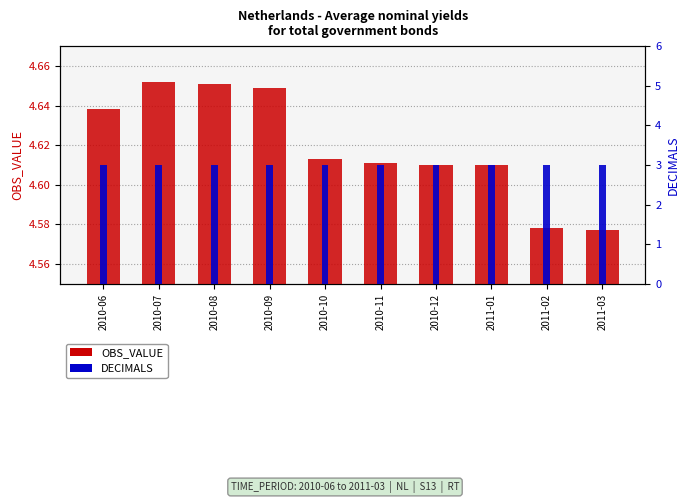

How many bars are there in each group?

2